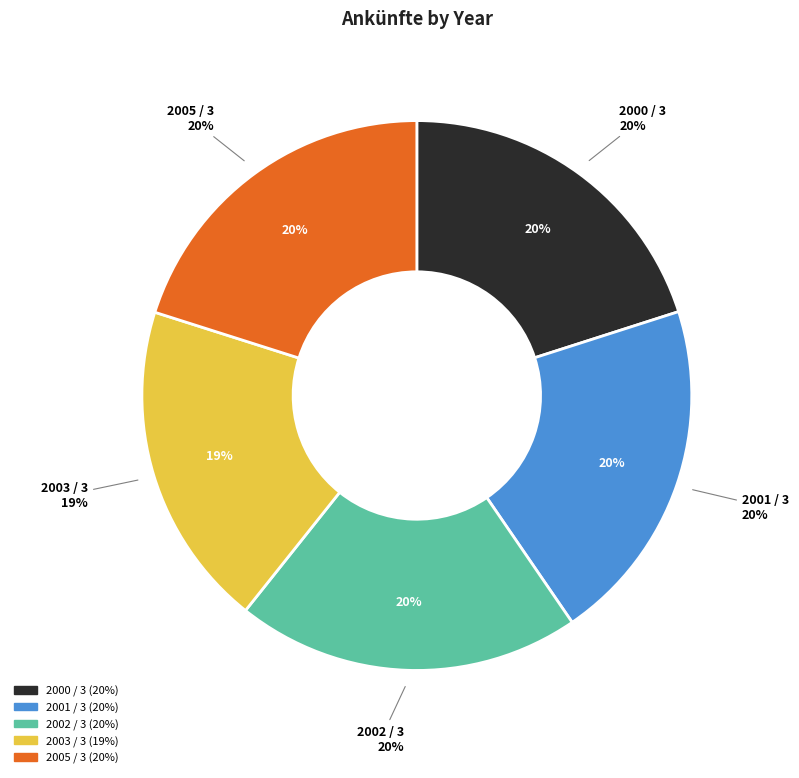

To the nearest percent, what percentage of the pie is 2005 / 3?

20%